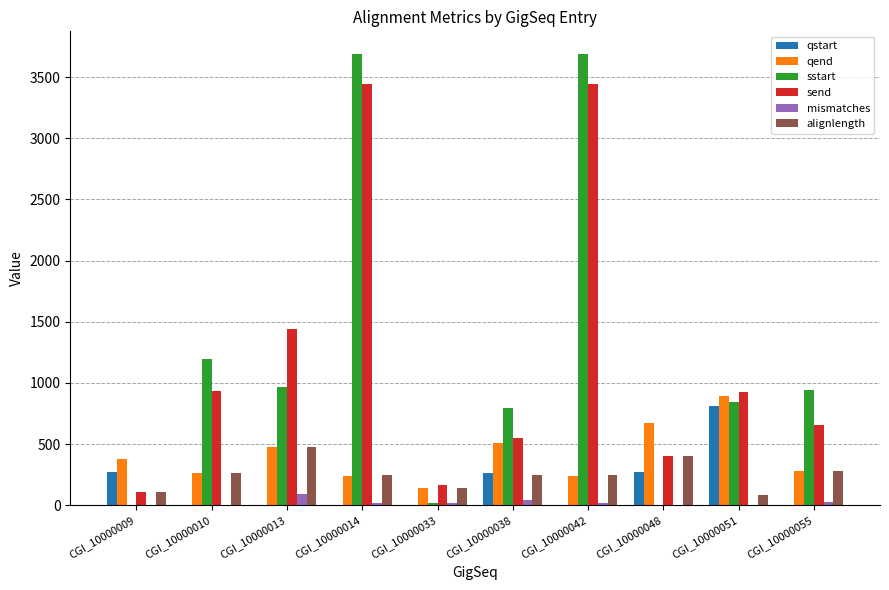

Is the value of qend at CGI_10000038 greater than the value of sstart at CGI_10000042?

No